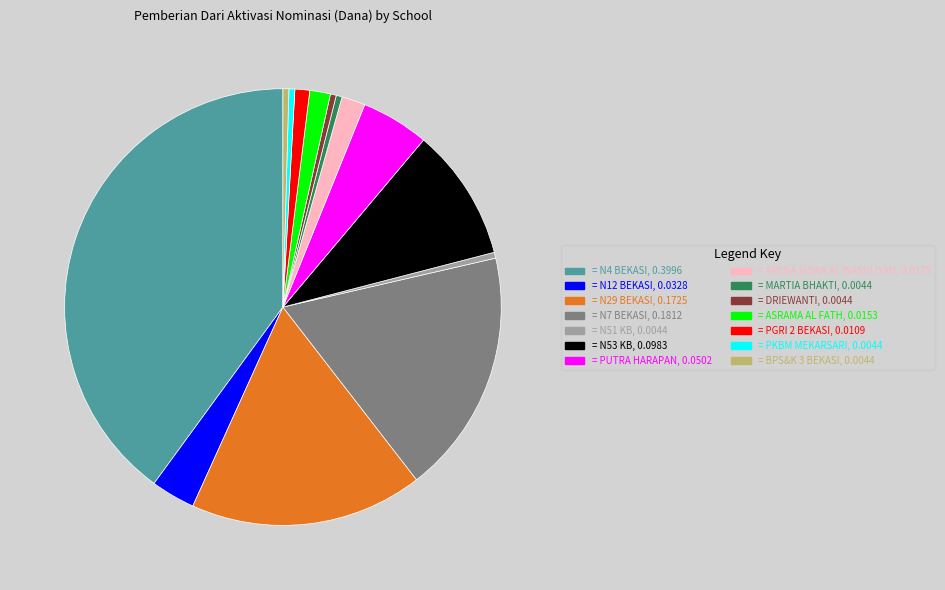

Is there a majority slice in this chart?

No